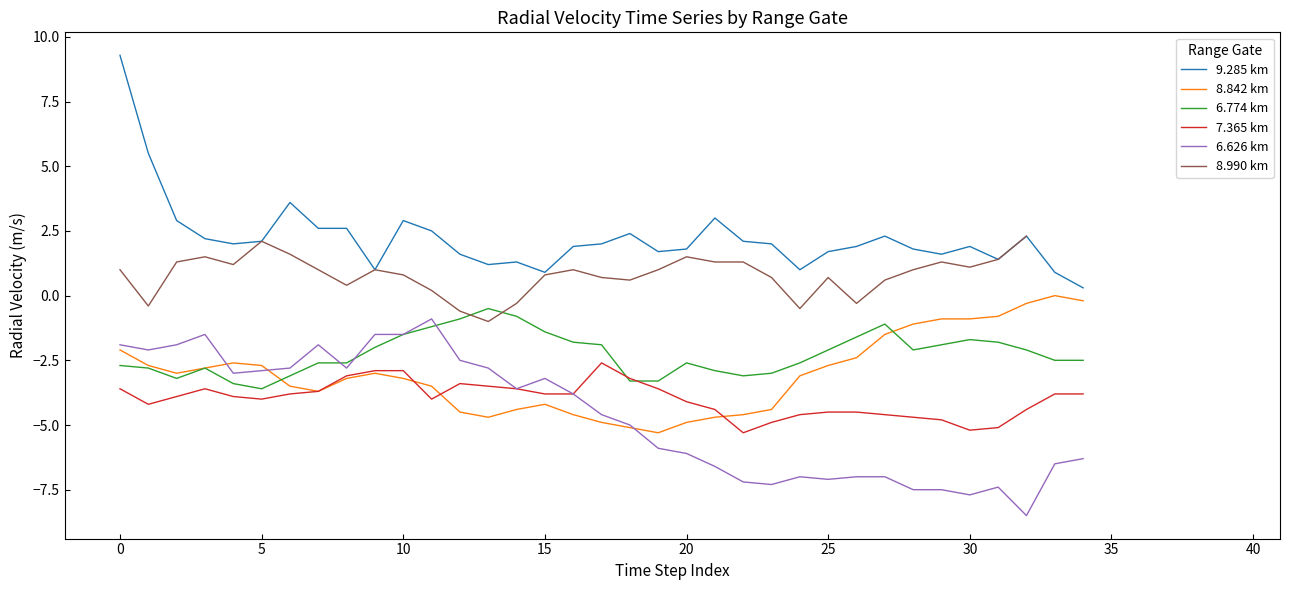

In 6.626 km, how many points are lower than both neighbors (excluding endpoints)?

8